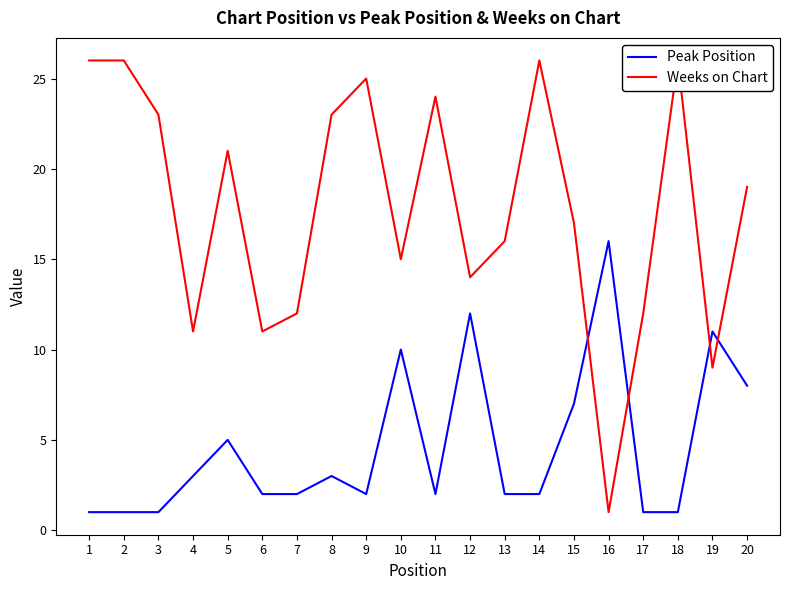

What is the difference between the second highest and second lowest values in the Peak Position series?

11